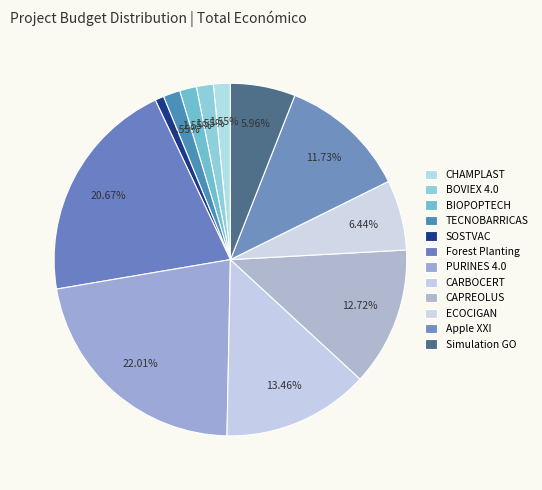

The ECOCIGAN slice represents 6% of the pie. True or false?

True